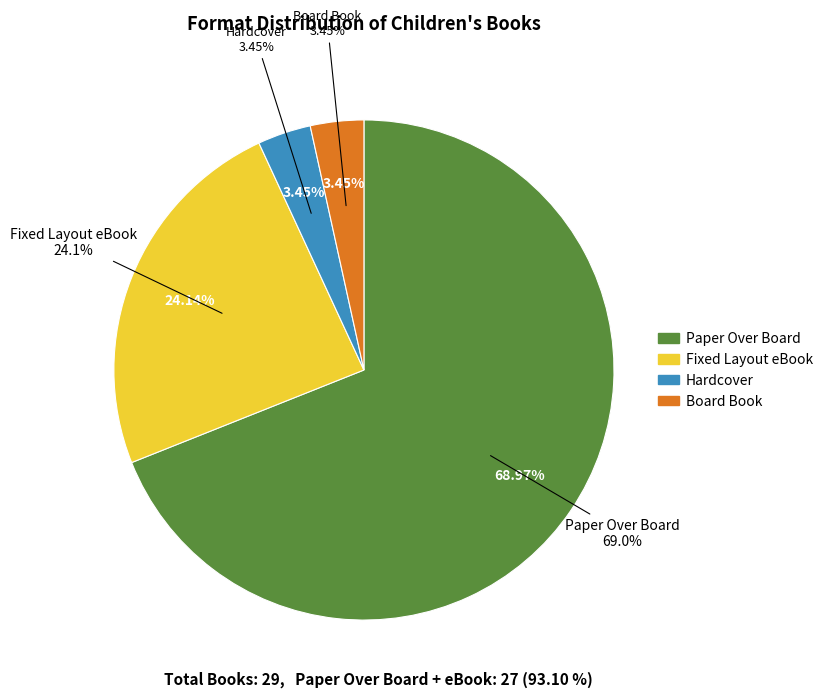

How many segments does this pie chart have?

4